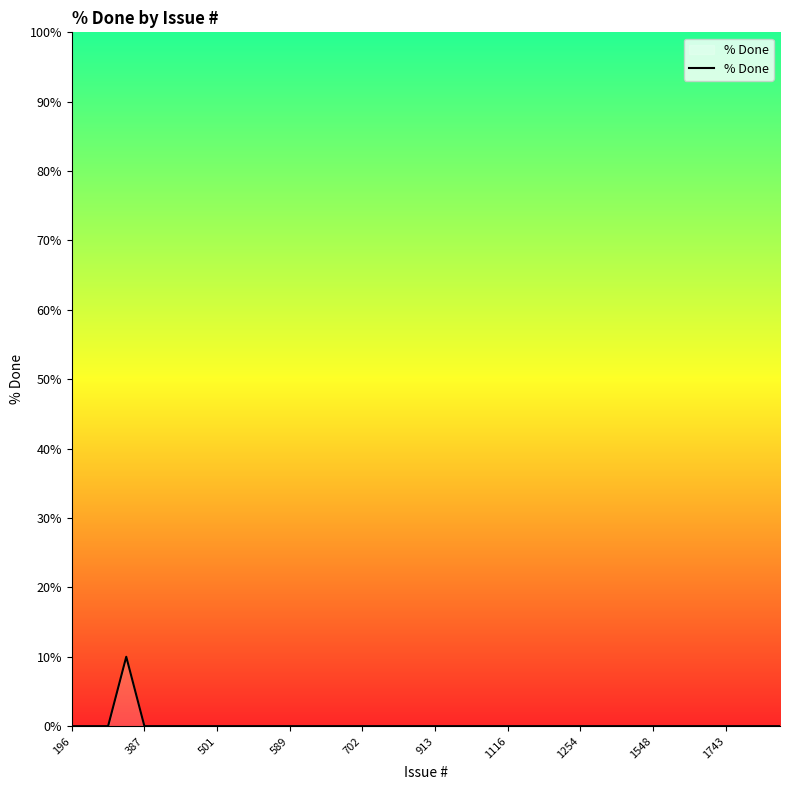

How many distinct data groups are displayed?

1